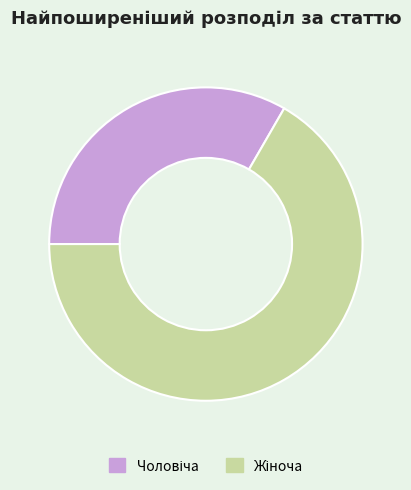

Is there a majority slice in this chart?

Yes